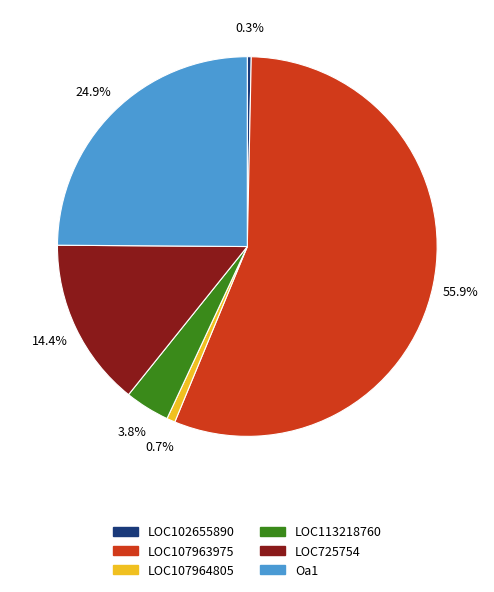

What is the ratio of the value at LOC113218760 to the value at LOC725754?

0.3